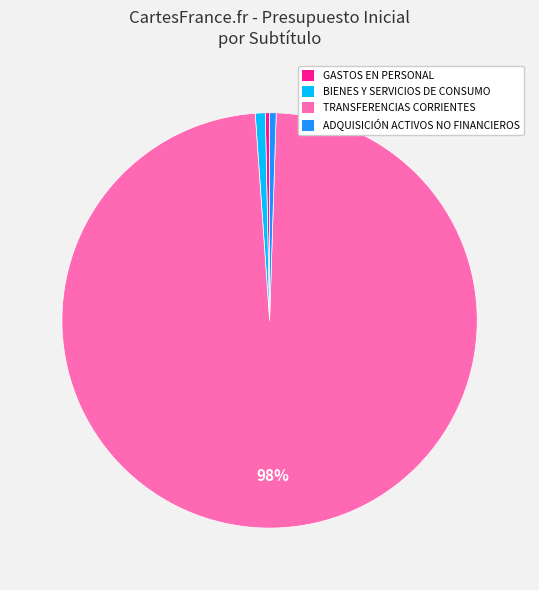

To the nearest percent, what is the difference between the largest and smallest slice percentages?

98%